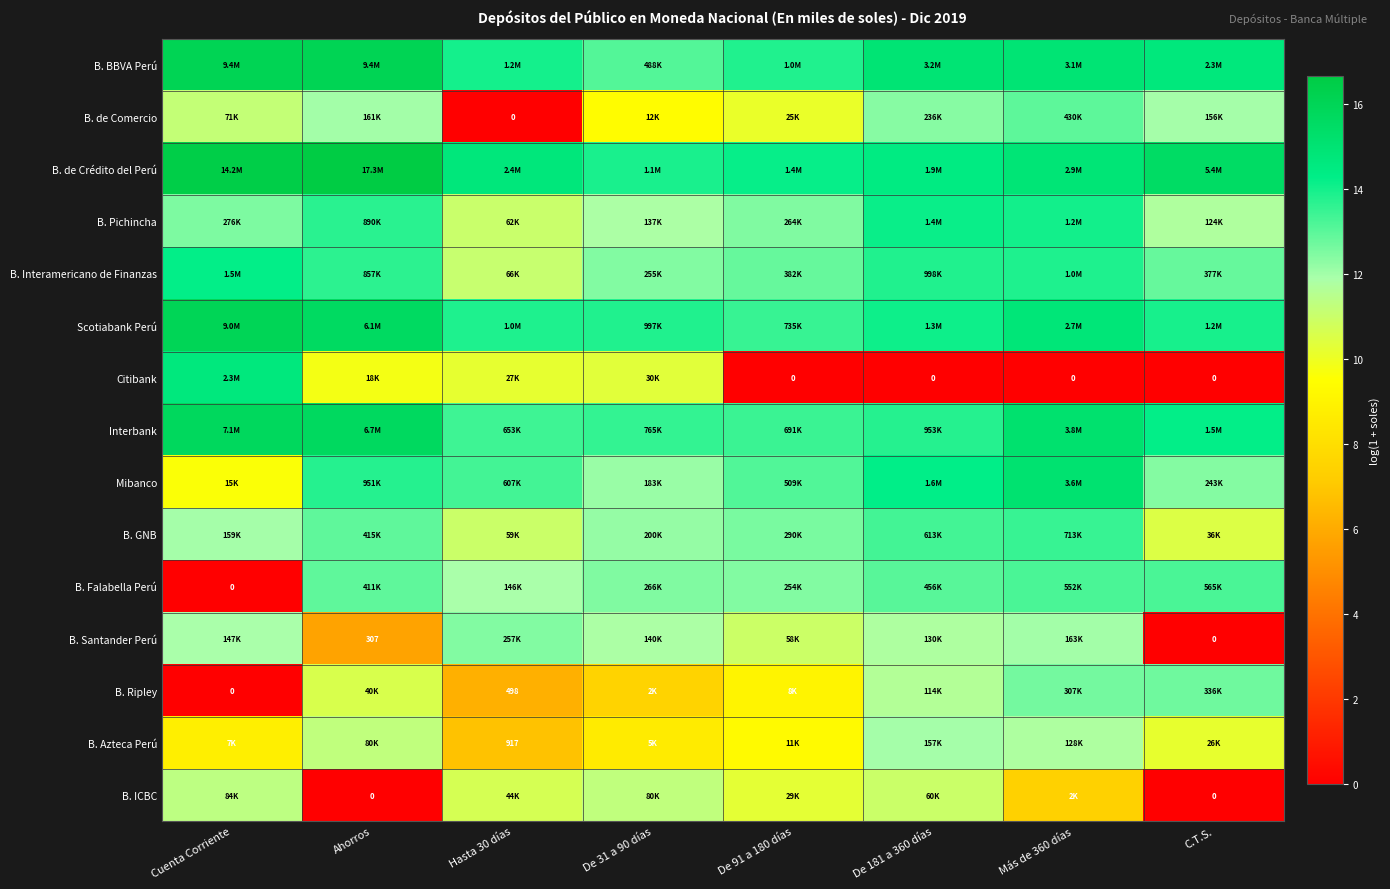

Is it true that B. Falabella Perú equals 0.0 at Cuenta Corriente?

True